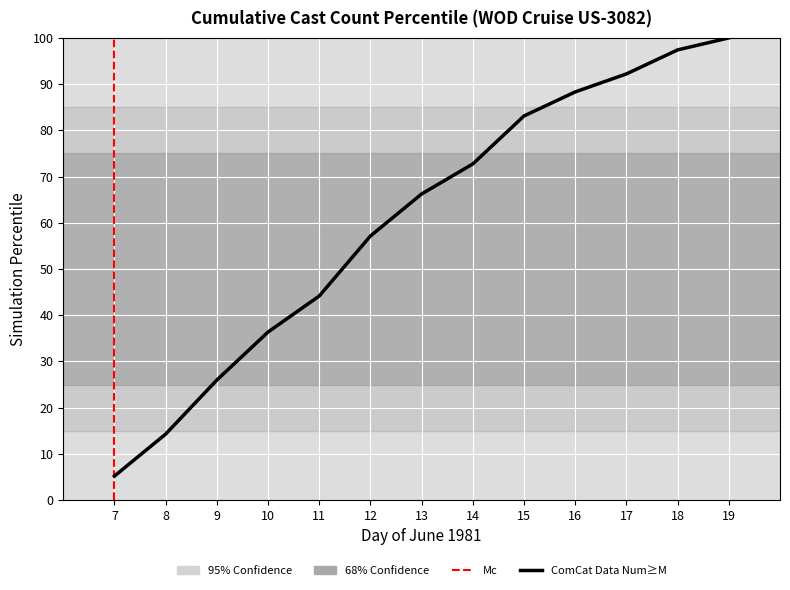

At which label is the value closest to 52?

12